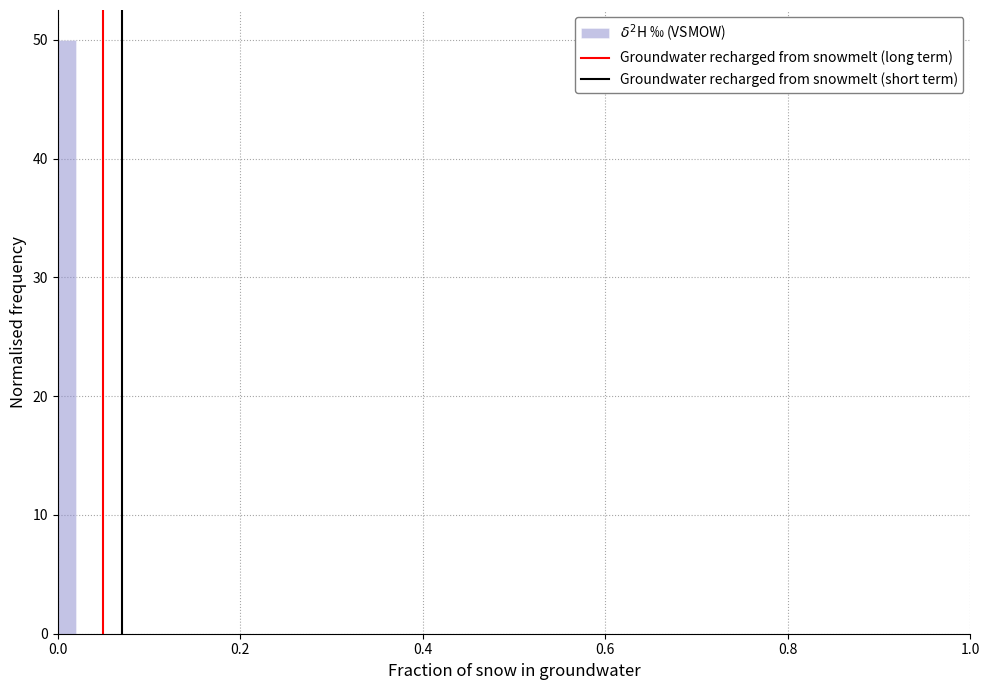

Around what value on the x-axis is the tallest bar? Give the approximate position of its centre, as read against the axis.

0.02